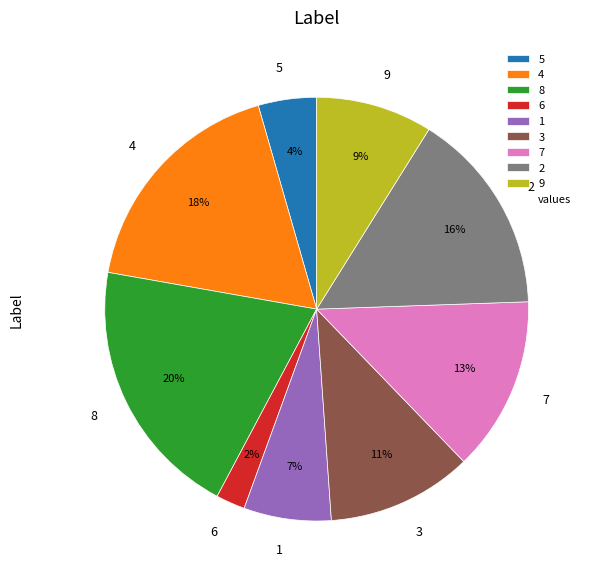

Combined, do 9 and 8 account for over 50%?

No